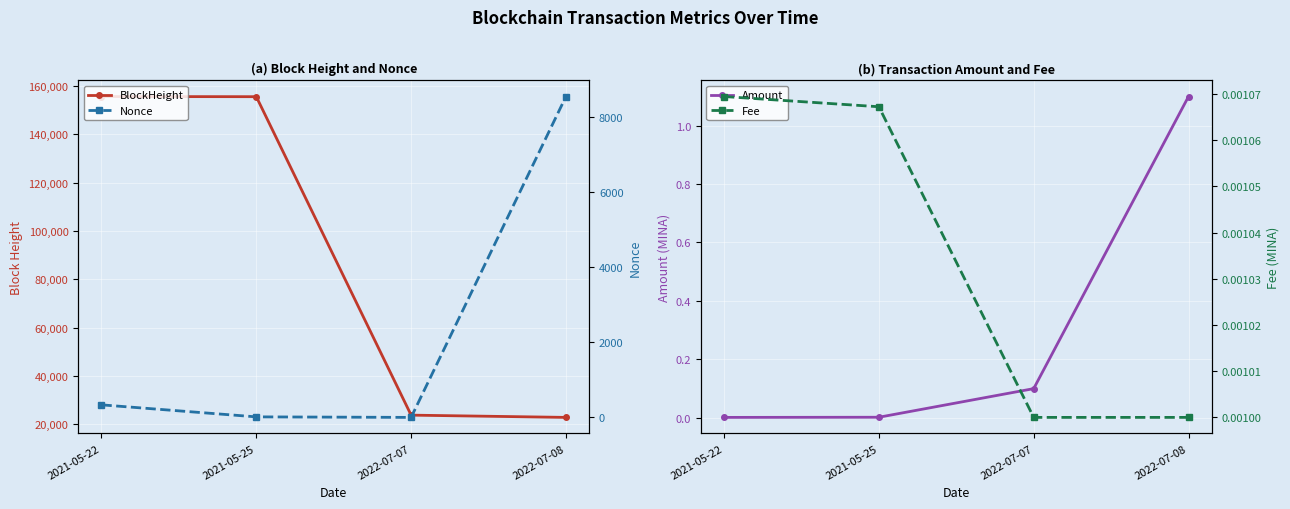

Reading left to right, list all the values displayed in this chart.

BlockHeight: 155654.0	155589.0	23759.0	22825.0
Amount: 0.0	0.0	0.1	1.1
Nonce: 334.0	14.0	0.0	8541.0
Fee: 0.0	0.0	0.0	0.0